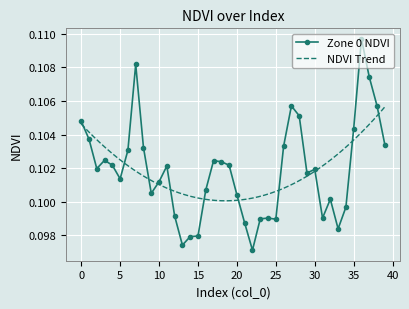

How many interior local valleys (lower than both neighbors) does the data have?

9